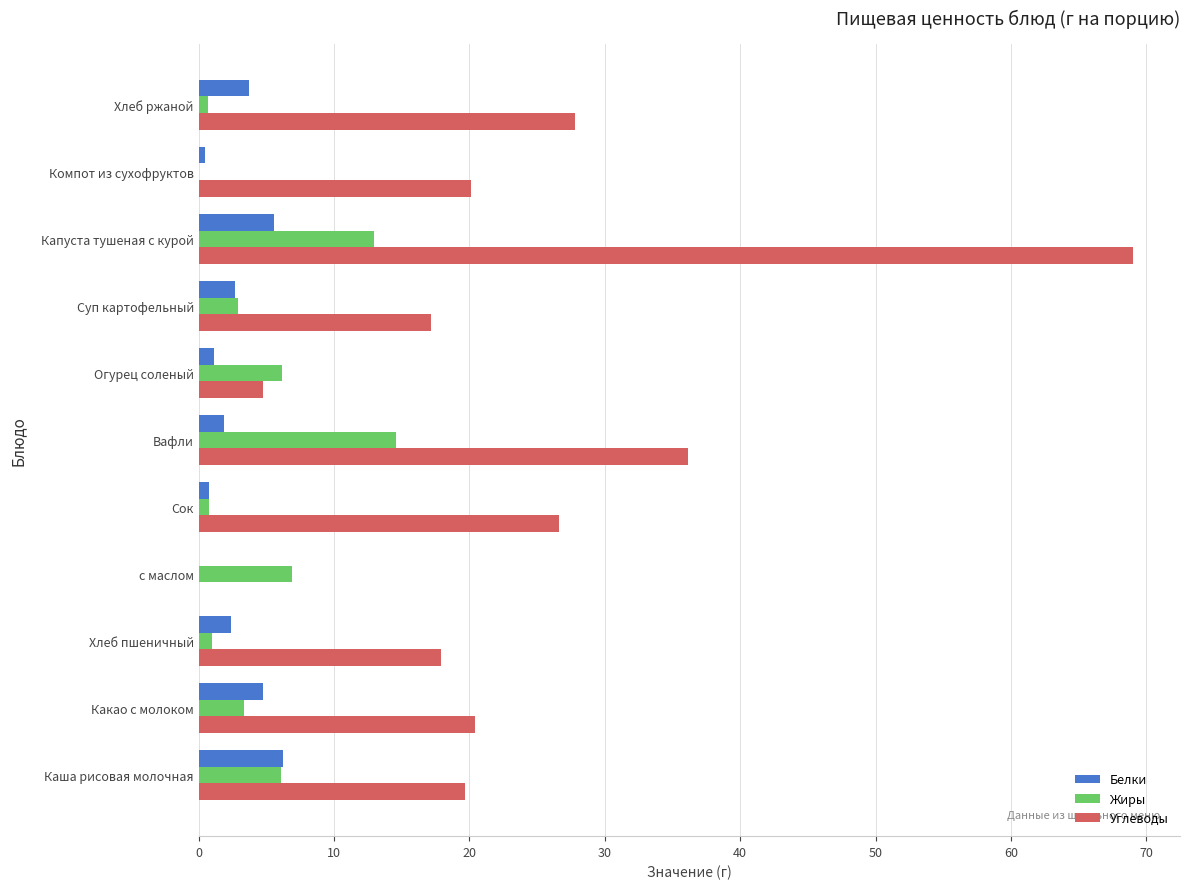

Which series has the largest total across all categories?

Углеводы